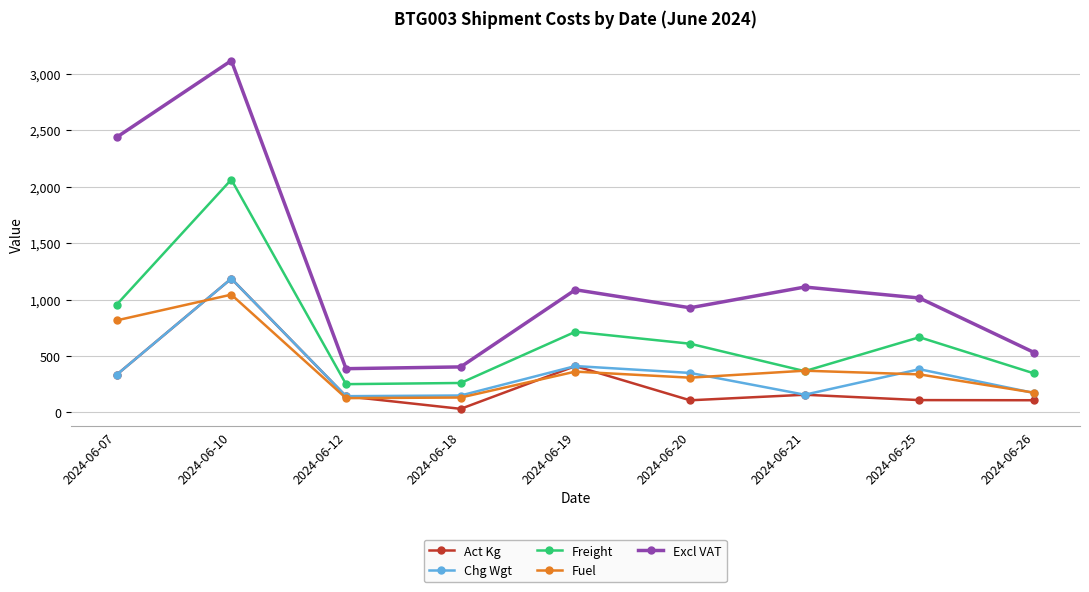

Is it true that Chg Wgt equals 157.0 at 2024-06-21?

True